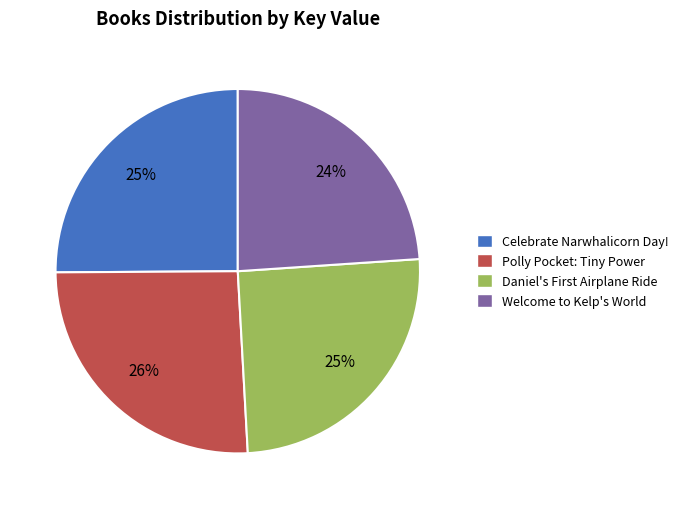

To the nearest percent, what is the combined percentage of Welcome to Kelp's World and Polly Pocket: Tiny Power?

50%